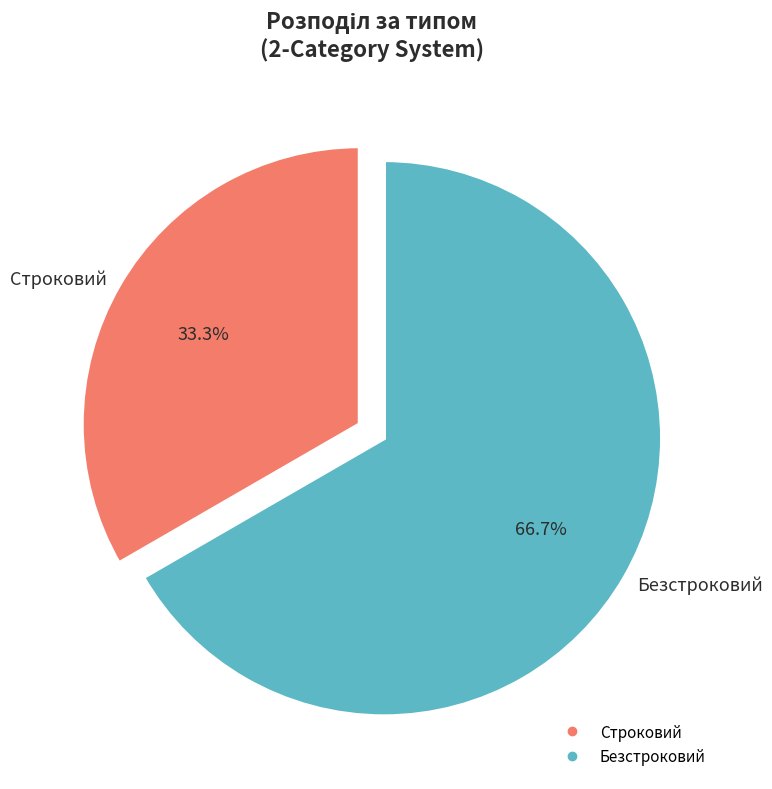

What is the largest slice in the pie chart?

Безстроковий